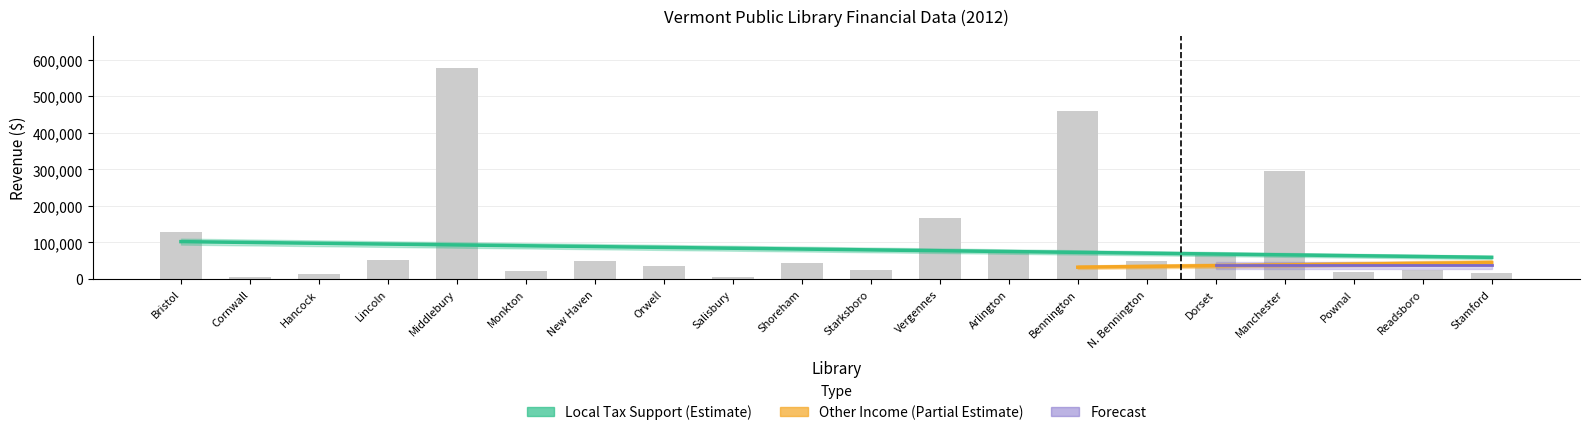

What is the value of the Total Operating Income bar at the 19th from the left?

24667